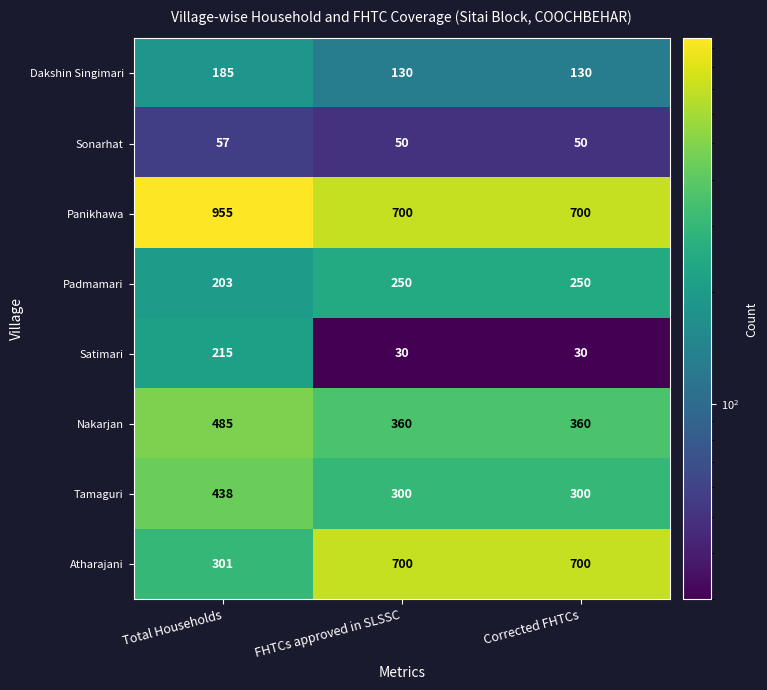

What is the sum of the Panikhawa values at FHTCs approved in SLSSC and Corrected FHTCs?

1400